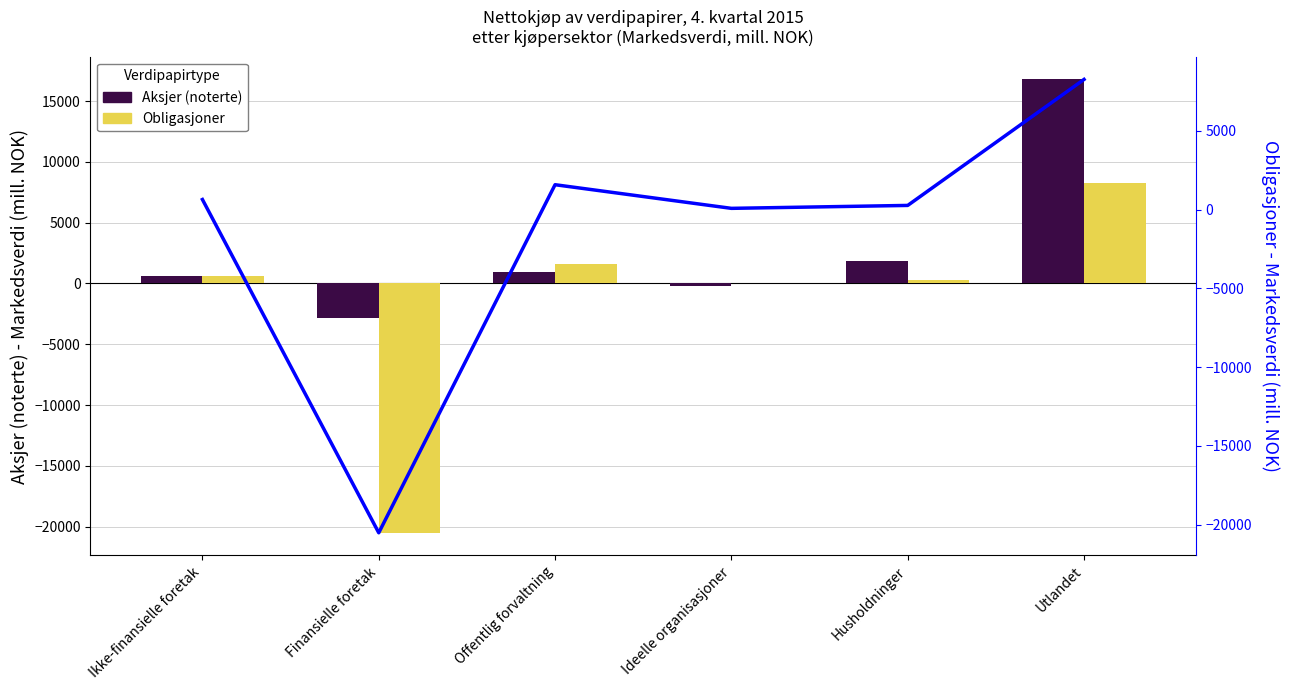

What is the lowest value of the Aksjer (noterte) series?

-2852